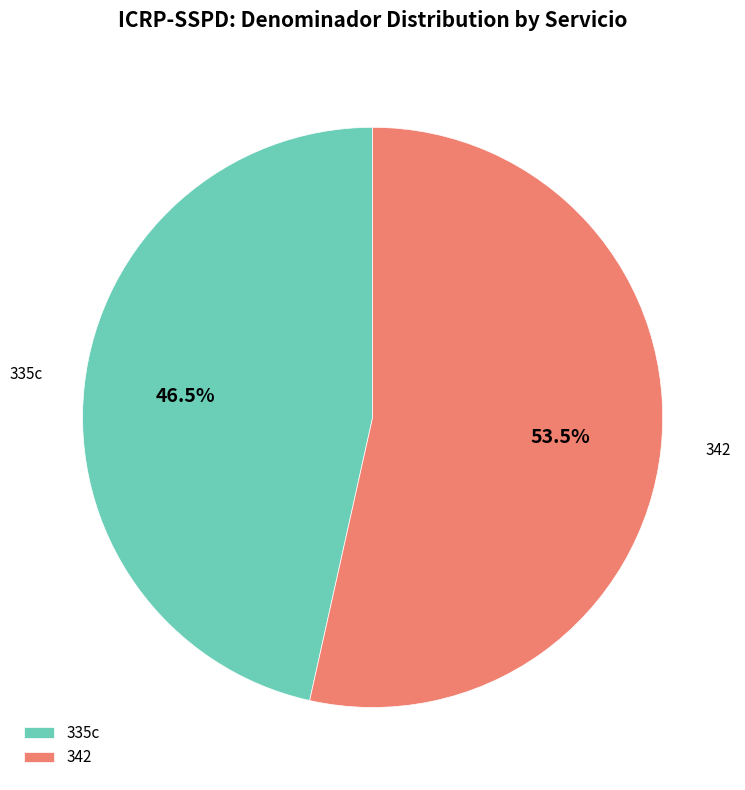

Count the number of slices in the pie.

2